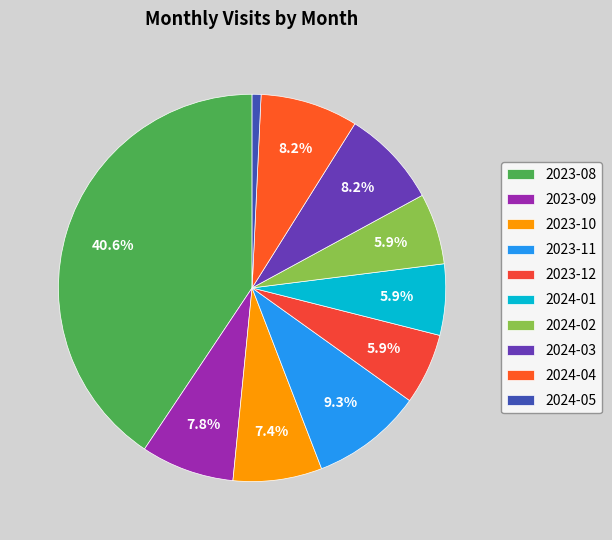

Which category has the biggest portion of the pie?

2023-08